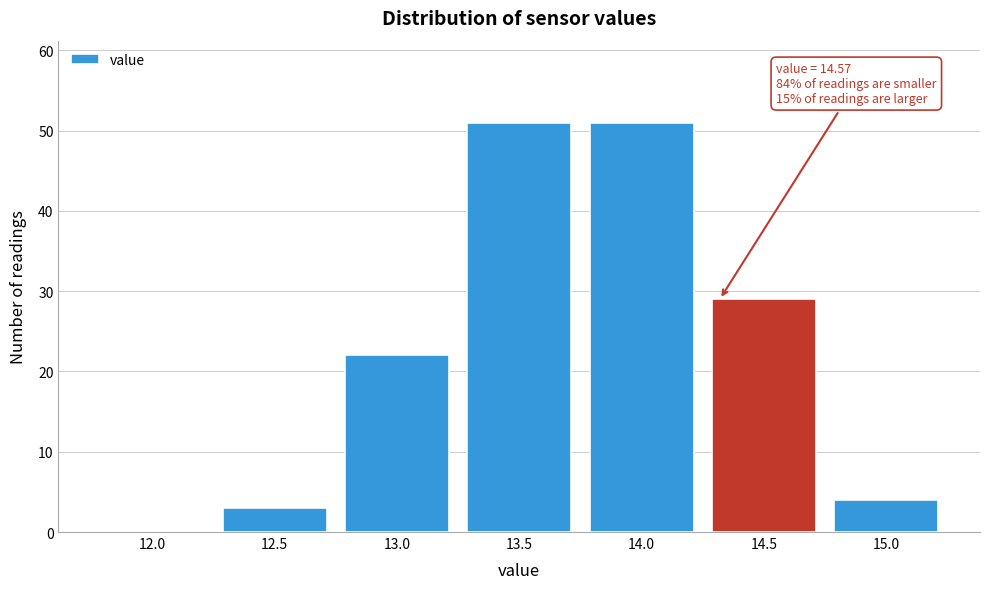

Reading right to left, what are all the values shown in this chart?

15.0=4	14.5=29	14.0=51	13.5=51	13.0=22	12.5=3	12.0=0